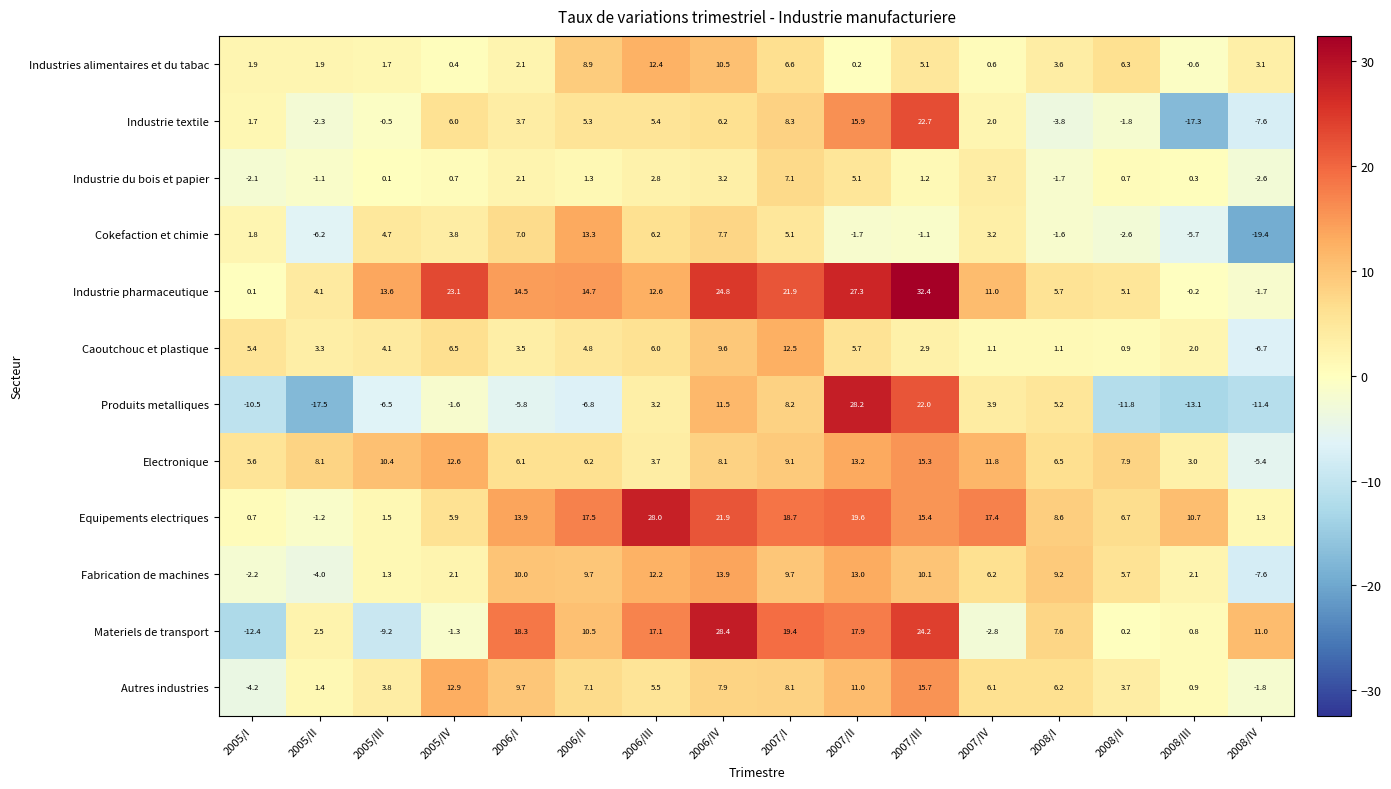

At which label is Equipements electriques closest to 13?

2006/I